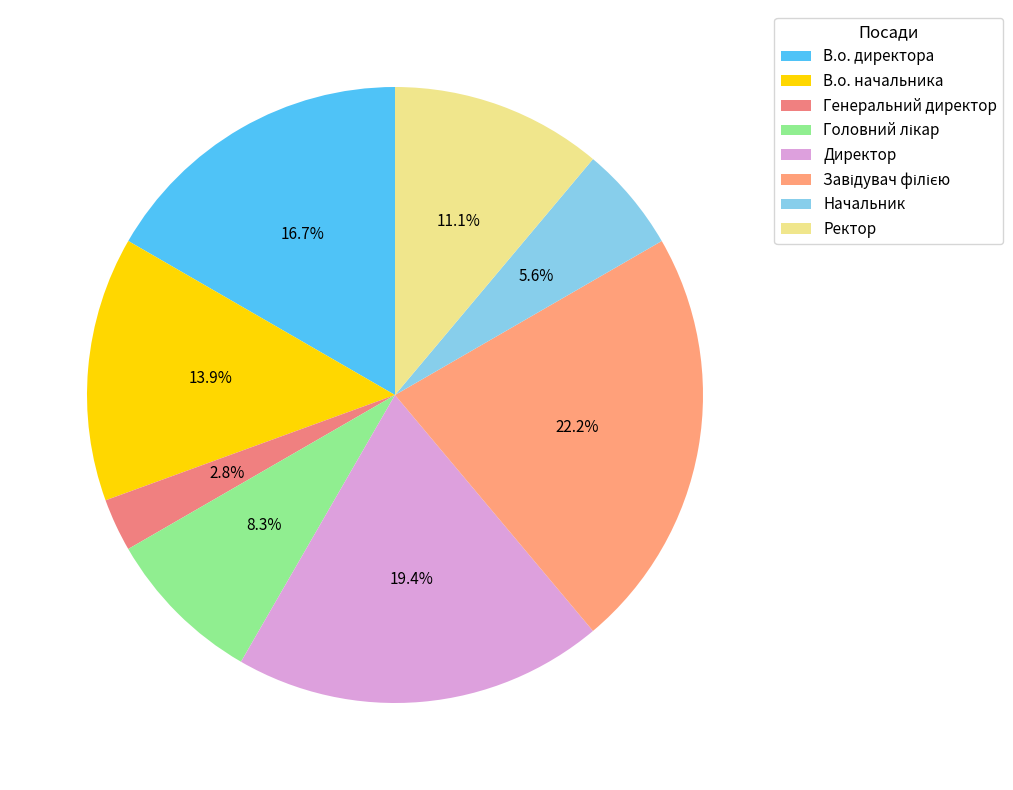

What portion of the pie excludes Завідувач філією?

77.8%